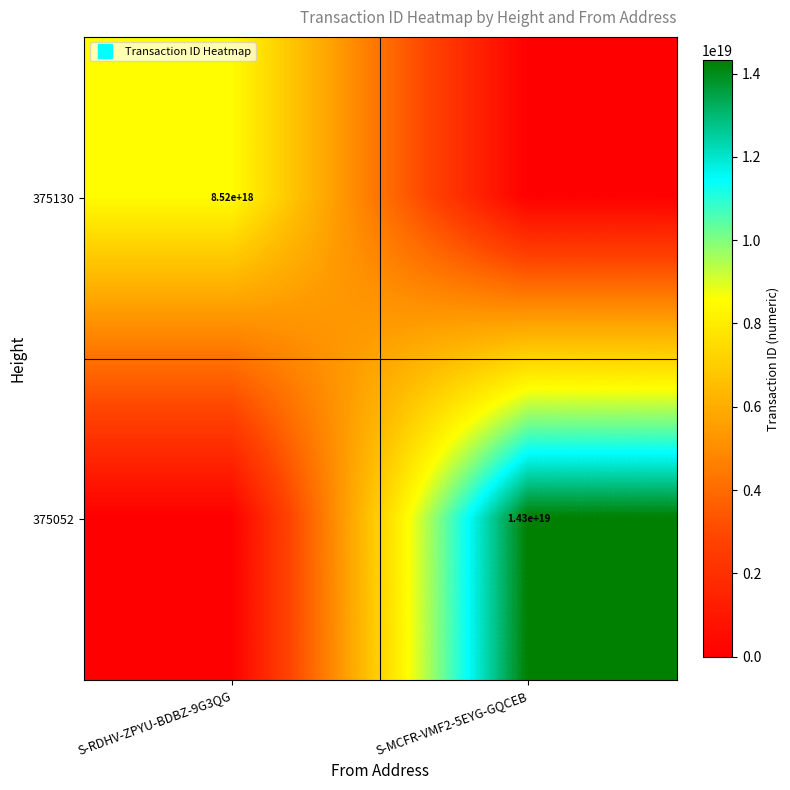

How many 375052 values are between 0 and 14317456230058676224?

2